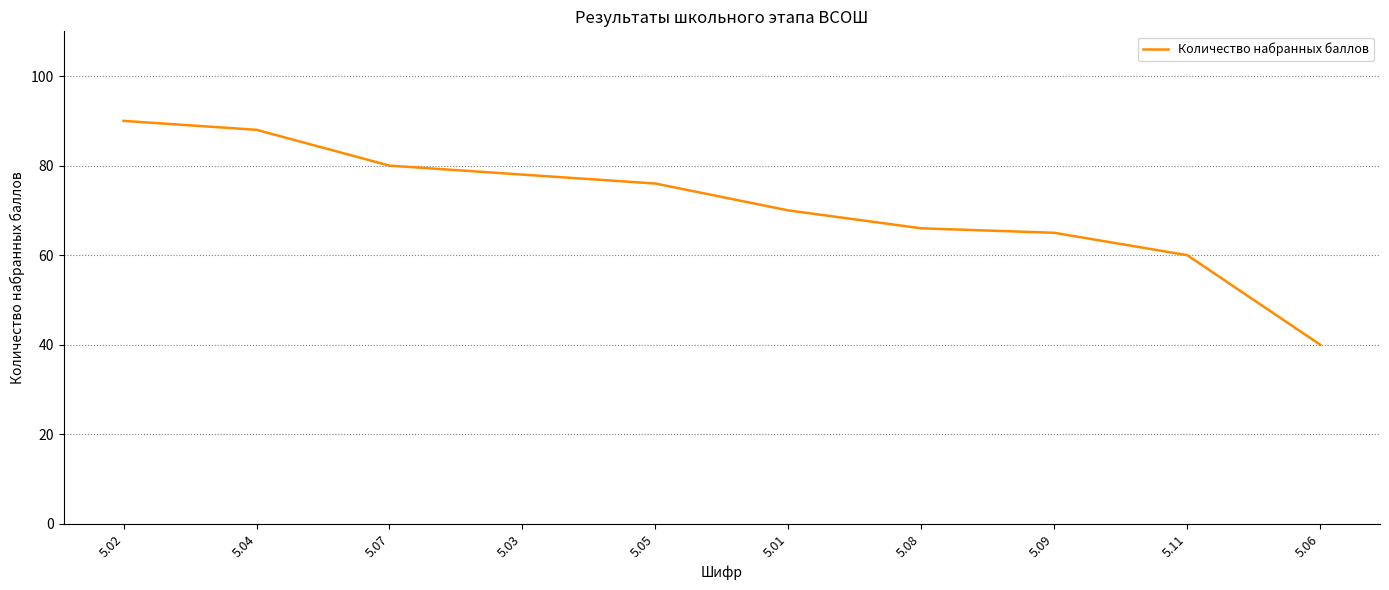

Reading left to right, list all the values displayed in this chart.

90	88	80	78	76	70	66	65	60	40